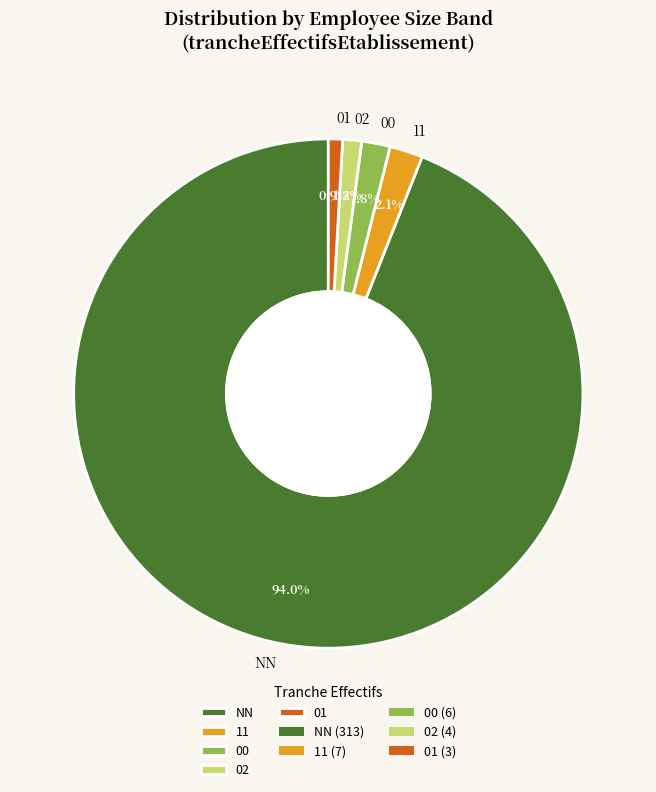

How much of the chart is everything except 01?

99.1%